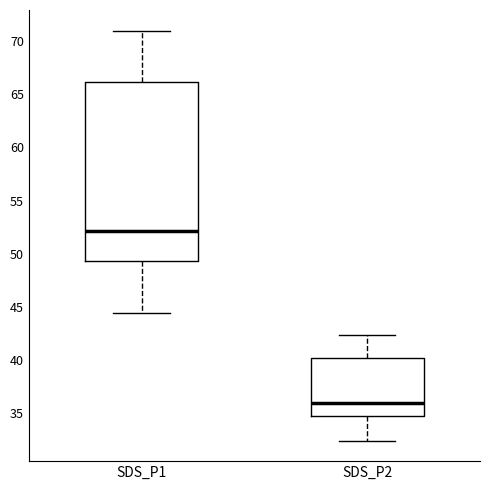

Which box has the lowest median line?

SDS_P2